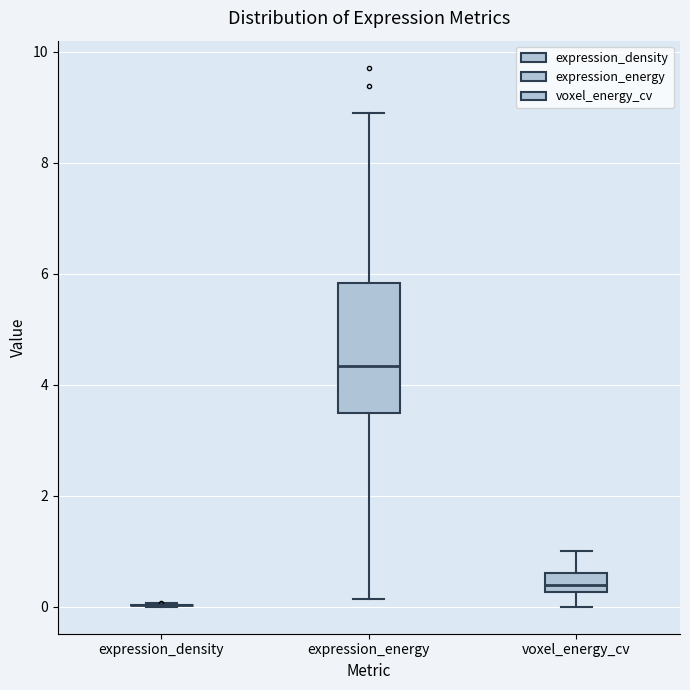

Which box is the tallest, from its lower edge to its upper edge?

expression_energy